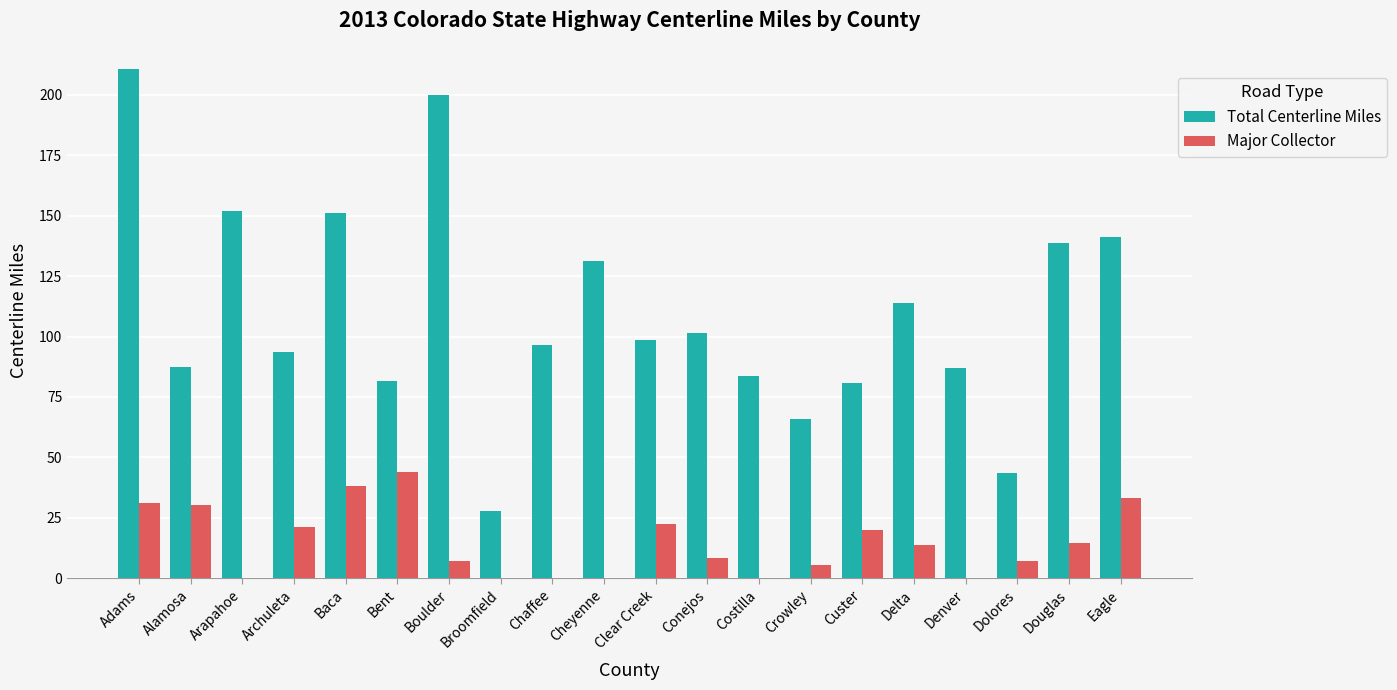

At which label does Major Collector first exceed 13?

Adams